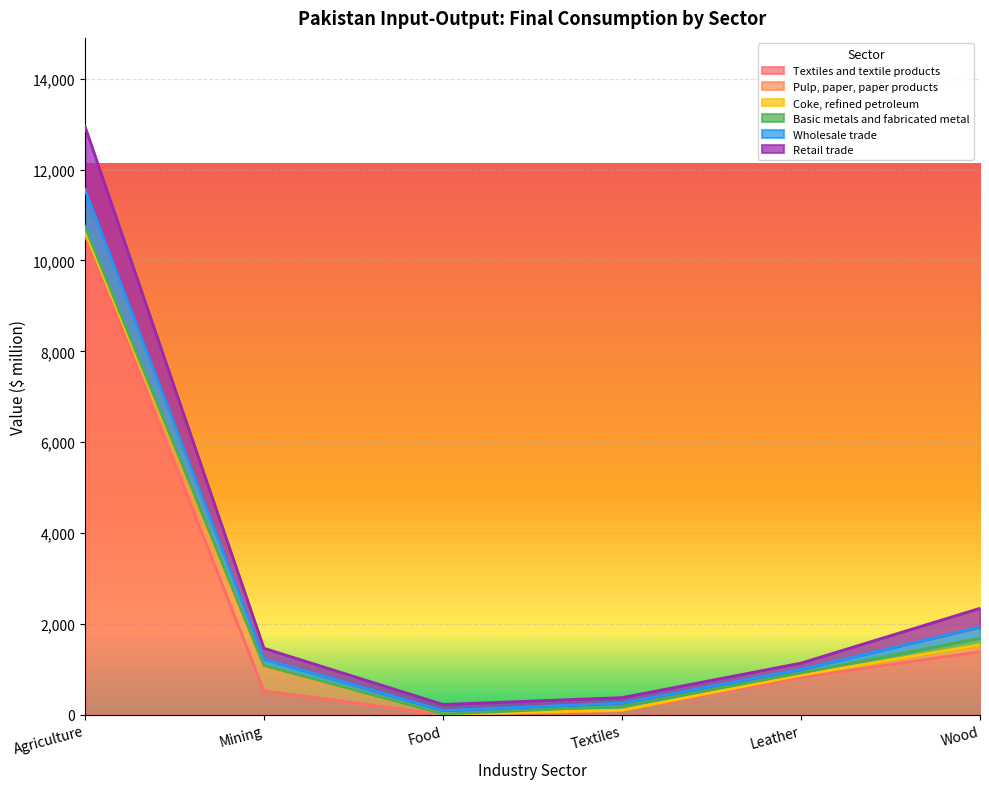

The Textiles and textile products series shows 16099.5 at Agriculture. True or false?

False